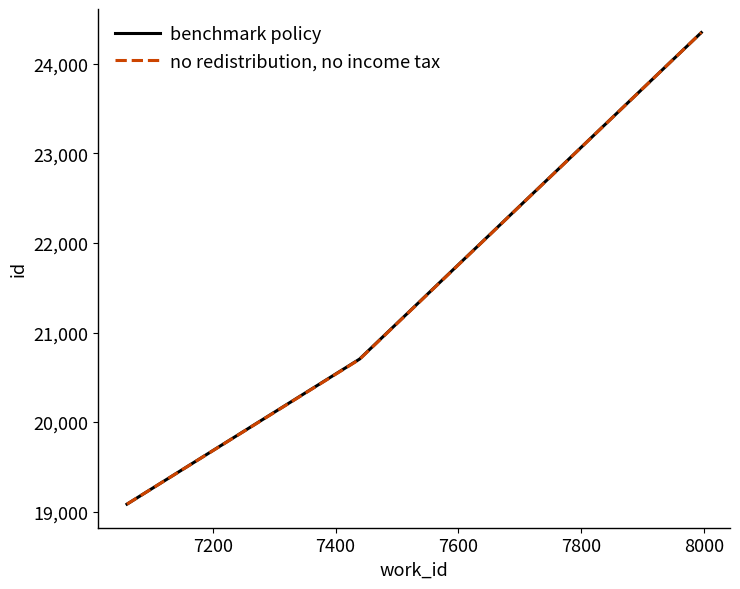

How many lines are shown in the chart?

2